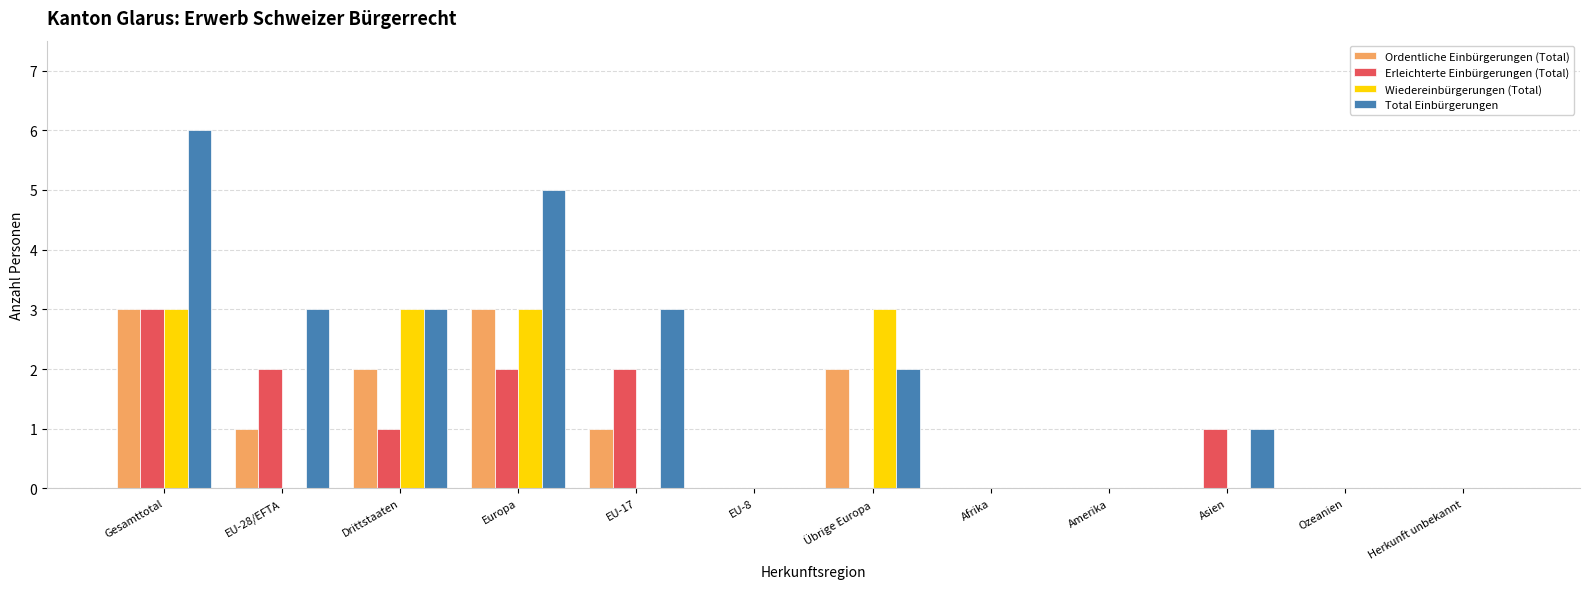

Reading right to left, what are all the values shown in this chart?

Ordentliche Einbürgerungen (Total): Herkunft unbekannt=0	Ozeanien=0	Asien=0	Amerika=0	Afrika=0	Übrige Europa=2	EU-8=0	EU-17=1	Europa=3	Drittstaaten=2	EU-28/EFTA=1	Gesamttotal=3
Erleichterte Einbürgerungen (Total): Herkunft unbekannt=0	Ozeanien=0	Asien=1	Amerika=0	Afrika=0	Übrige Europa=0	EU-8=0	EU-17=2	Europa=2	Drittstaaten=1	EU-28/EFTA=2	Gesamttotal=3
Wiedereinbürgerungen (Total): Herkunft unbekannt=0	Ozeanien=0	Asien=0	Amerika=0	Afrika=0	Übrige Europa=3	EU-8=0	EU-17=0	Europa=3	Drittstaaten=3	EU-28/EFTA=0	Gesamttotal=3
Total Einbürgerungen: Herkunft unbekannt=0	Ozeanien=0	Asien=1	Amerika=0	Afrika=0	Übrige Europa=2	EU-8=0	EU-17=3	Europa=5	Drittstaaten=3	EU-28/EFTA=3	Gesamttotal=6